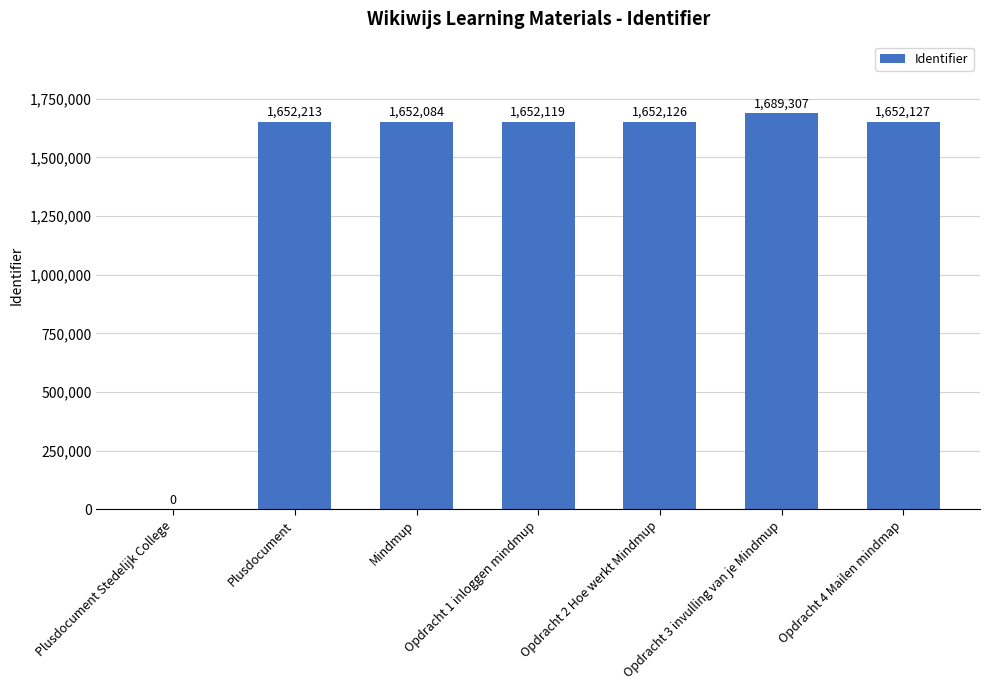

The chart shows a value of 0 at Plusdocument Stedelijk College. True or false?

True